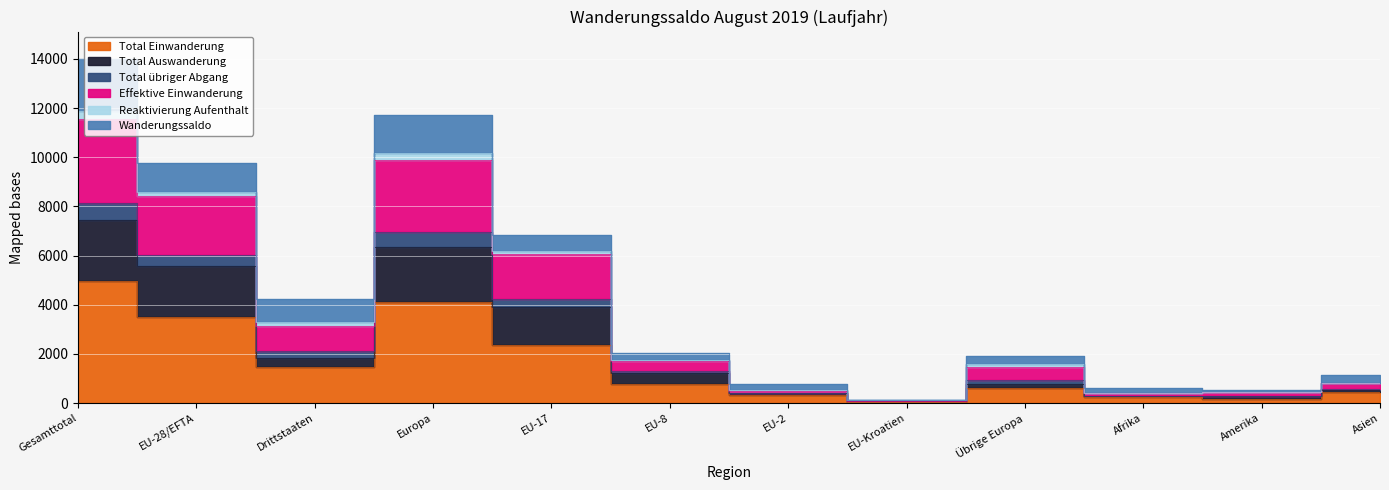

What is the difference between the maximum and second lowest values in the Total Auswanderung series?

7159